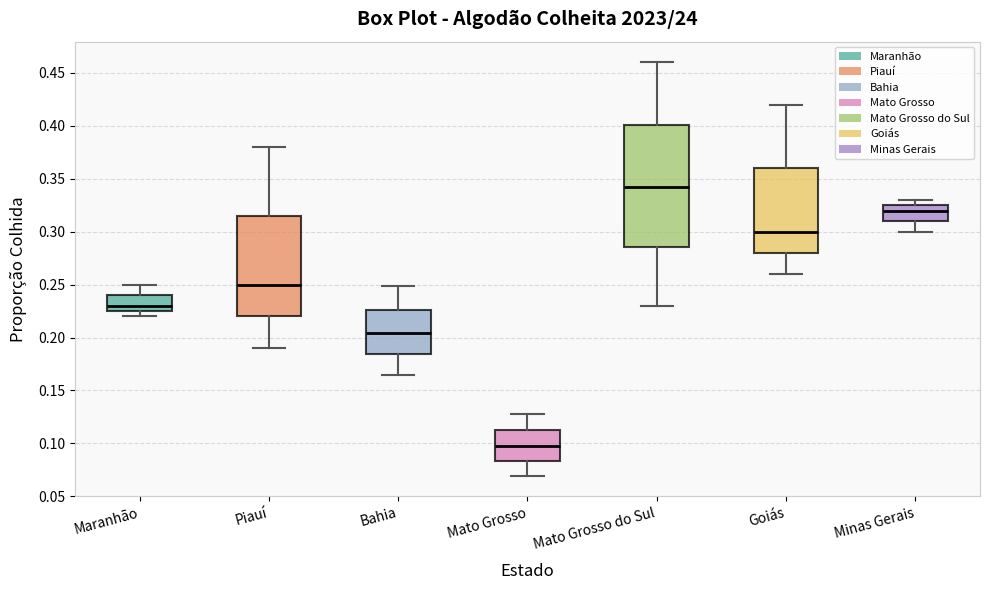

Which box has the highest median line?

Mato Grosso do Sul